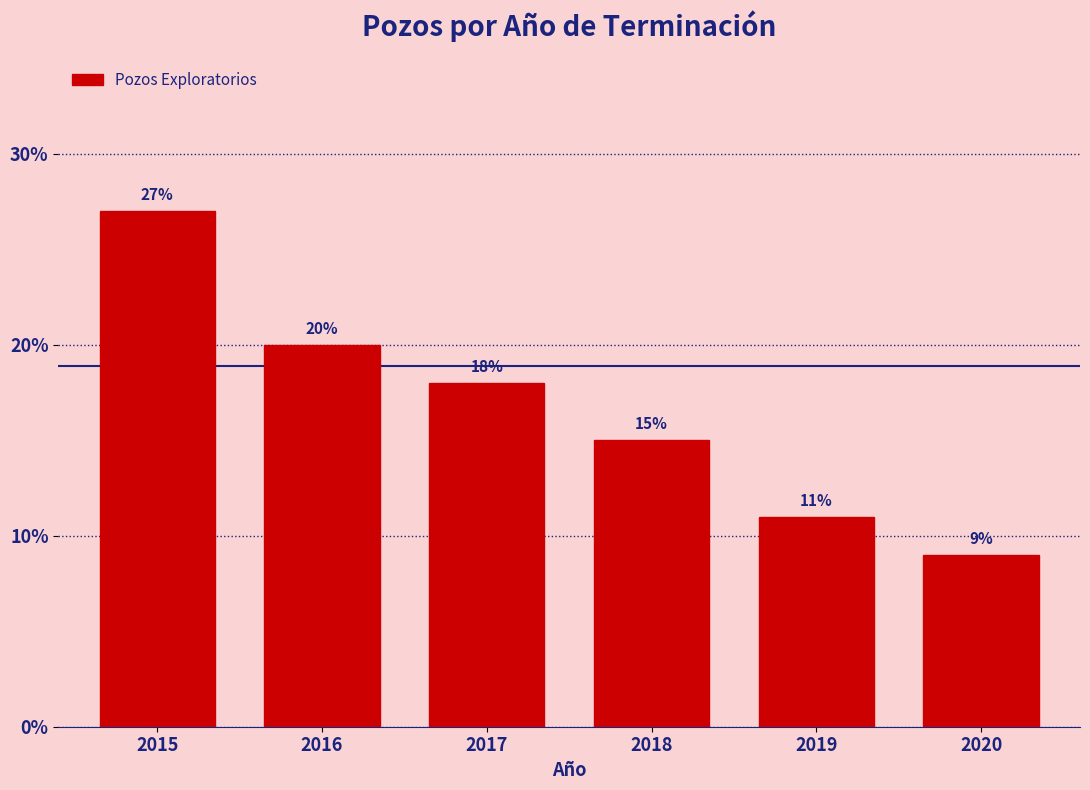

Reading left to right, extract all data points from this chart.

27	20	18	15	11	9